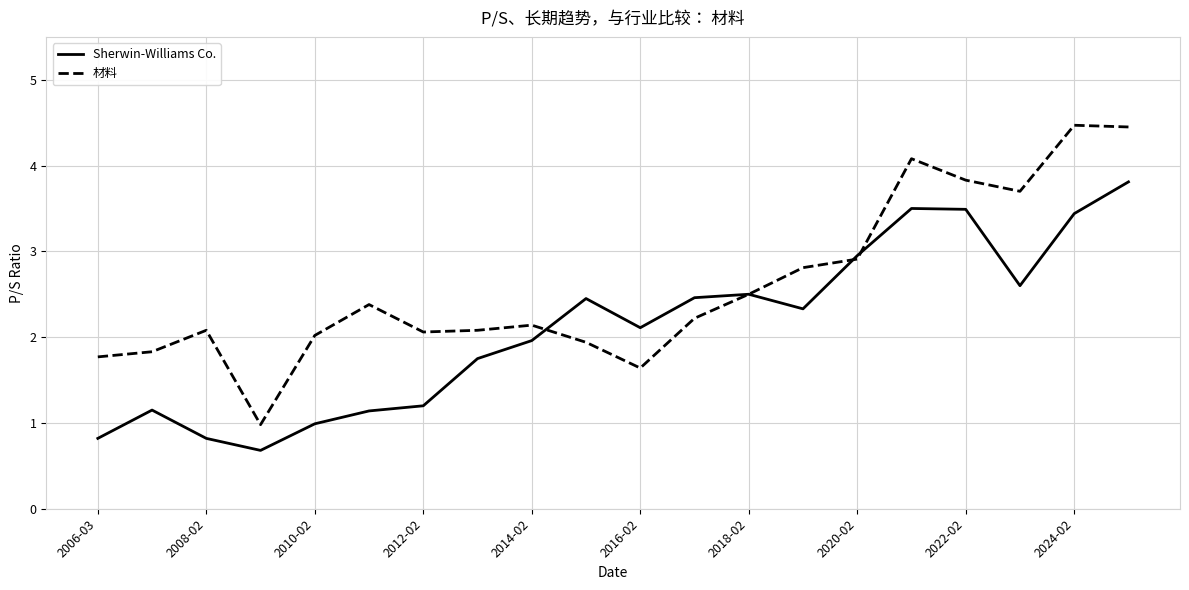

Rank the series by their average value, from highest to lowest.

材料, Sherwin-Williams Co.